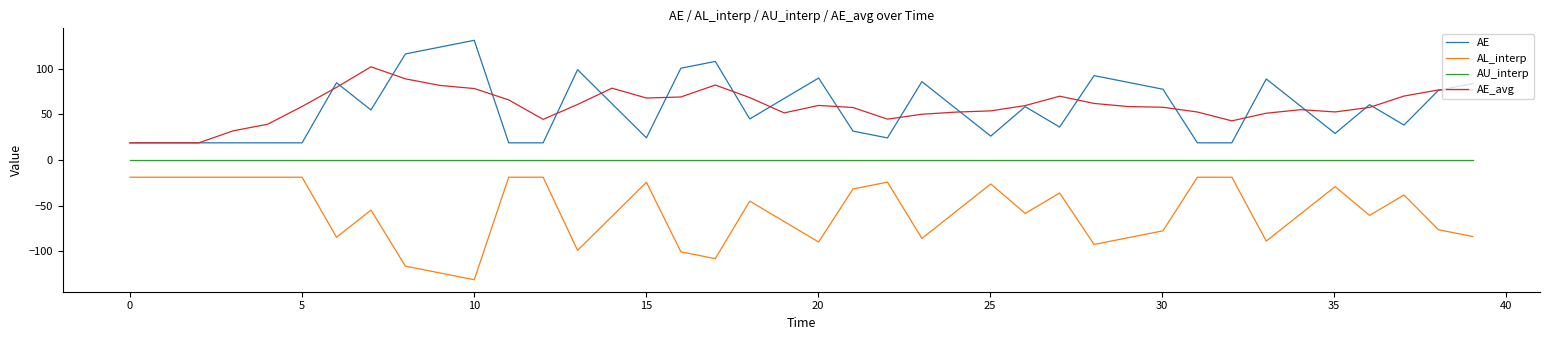

Is this an area chart (filled region under the line)?

No